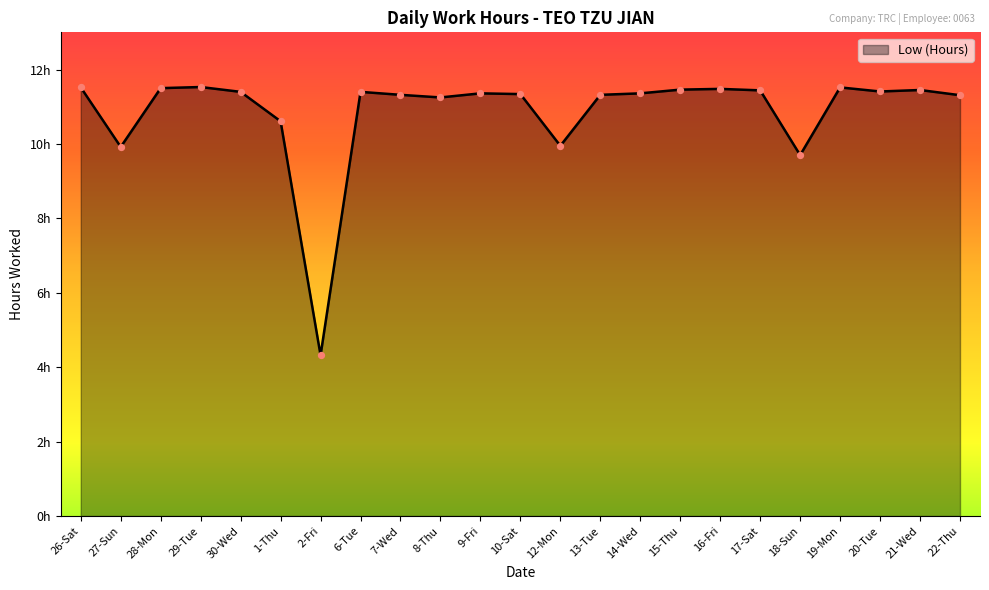

Is this an area chart (filled region under the line)?

Yes